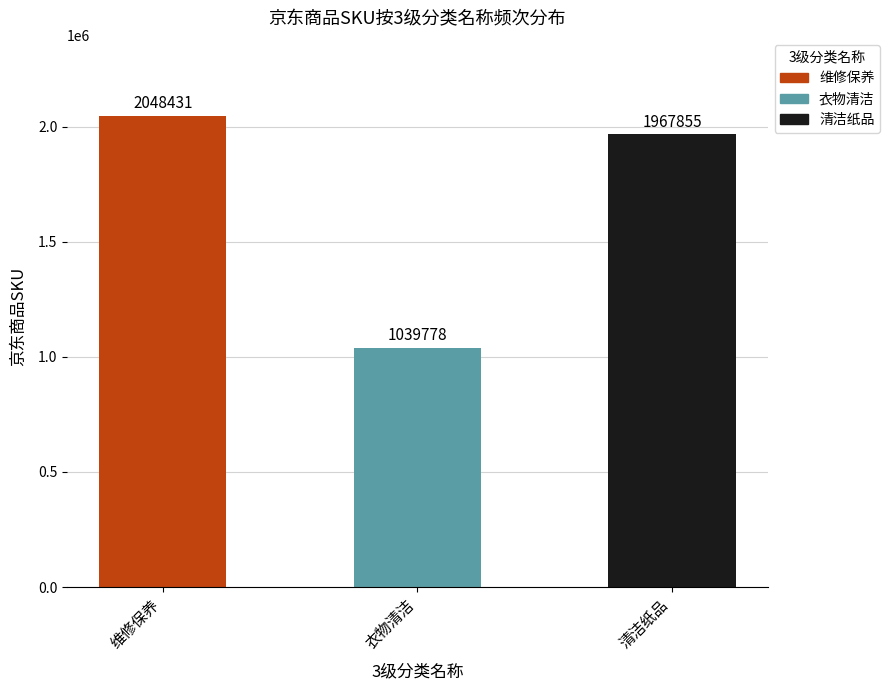

How many data points are less than 1967855?

1